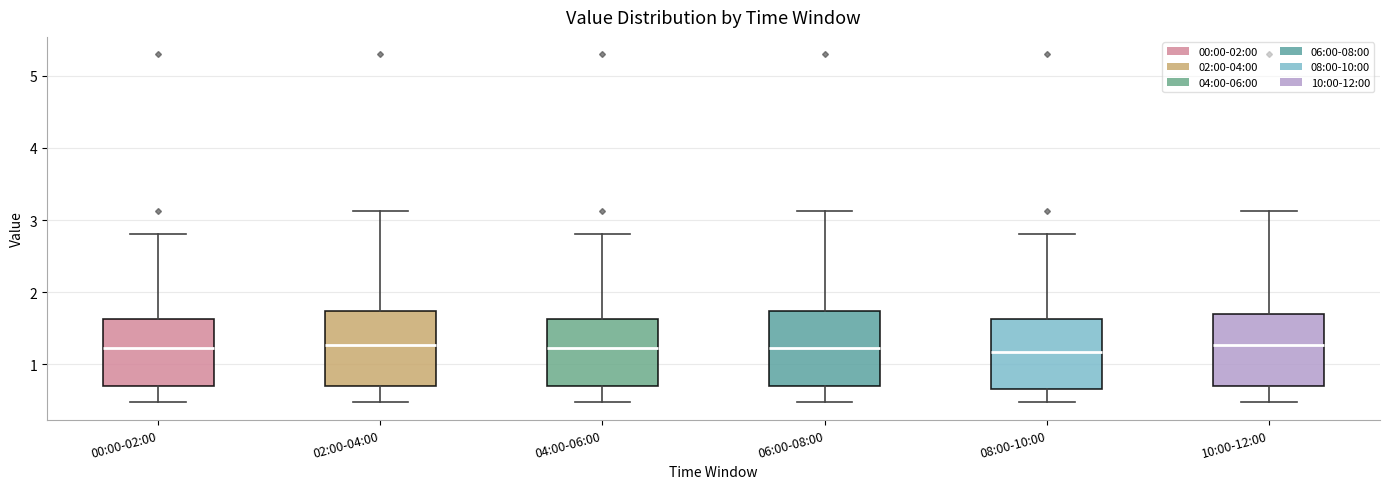

Where does the lower whisker of the box for 02:00-04:00 end on the y-axis? The values are not printed on the chart, so give them approximately, as read against the axis.

0.5